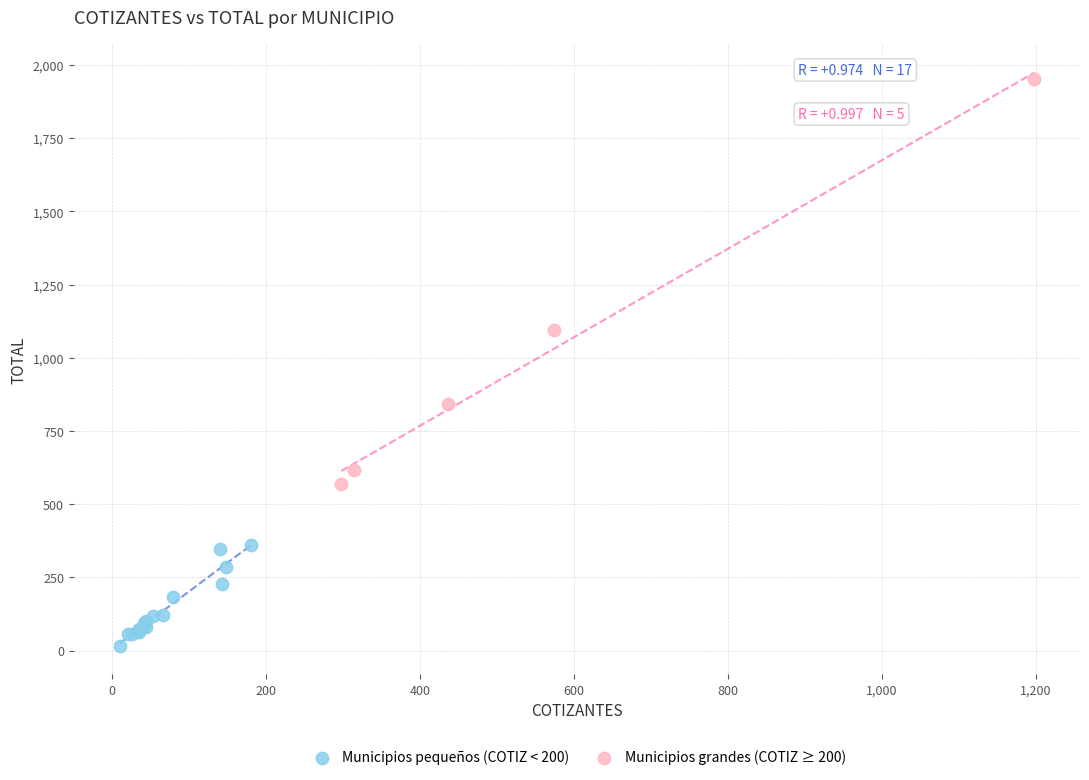

Which series reaches the minimum Y coordinate?

Municipios pequeños (COTIZ < 200)